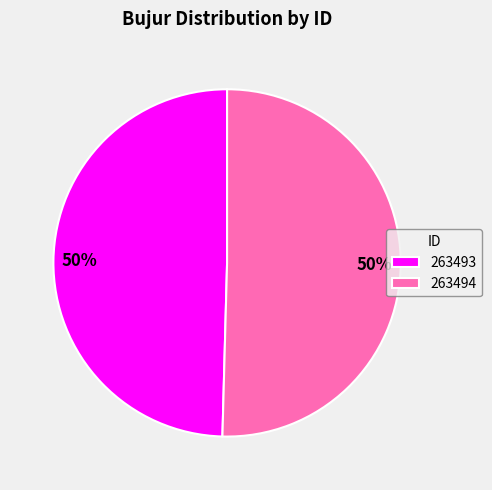

True or false: 263493 accounts for 50% of the total.

True